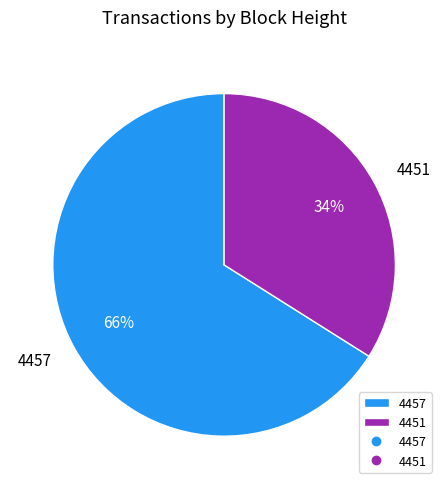

The 4457 slice represents 66% of the pie. True or false?

True